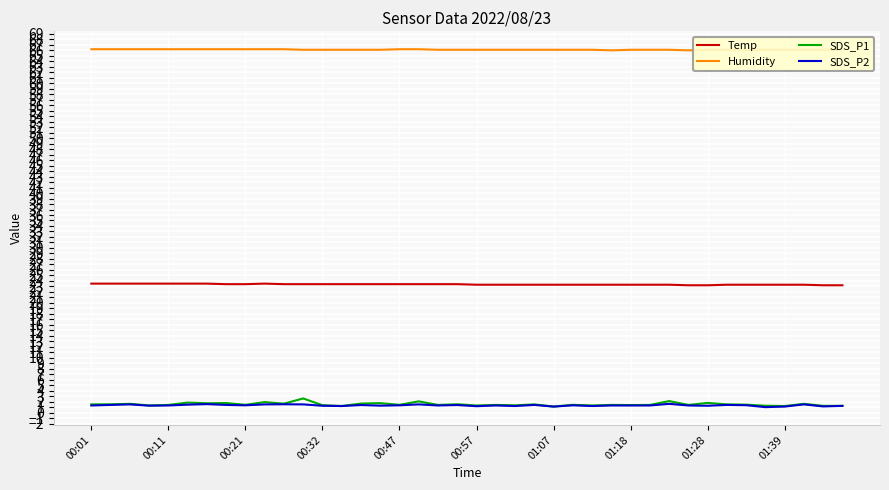

How many lines are shown in the chart?

4